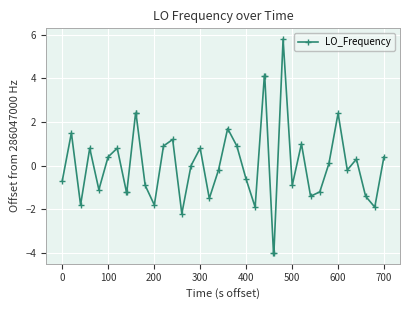

What is the greatest value displayed?

5.8